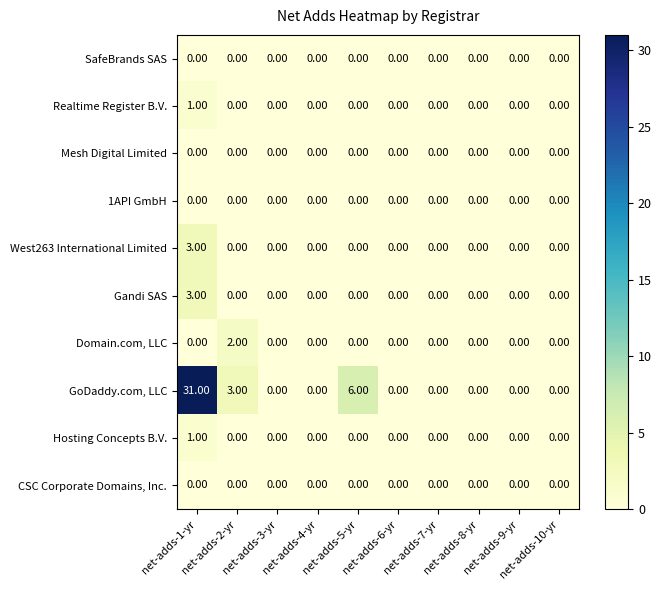

At how many categories does at least one series exceed 17?

1